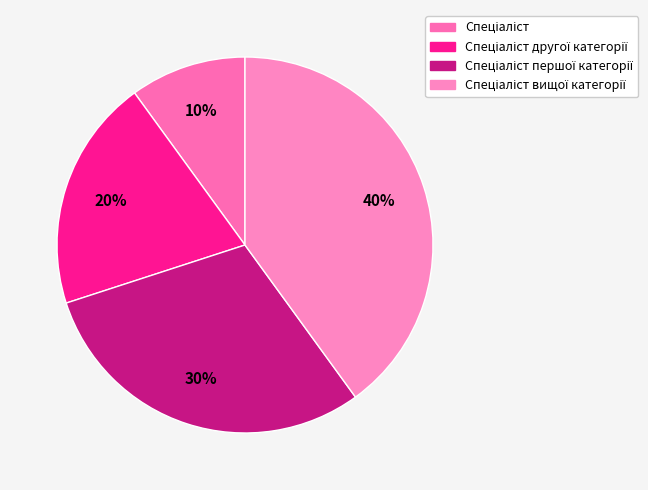

Combined, do Спеціаліст другої категорії and Спеціаліст вищої категорії account for over 50%?

Yes